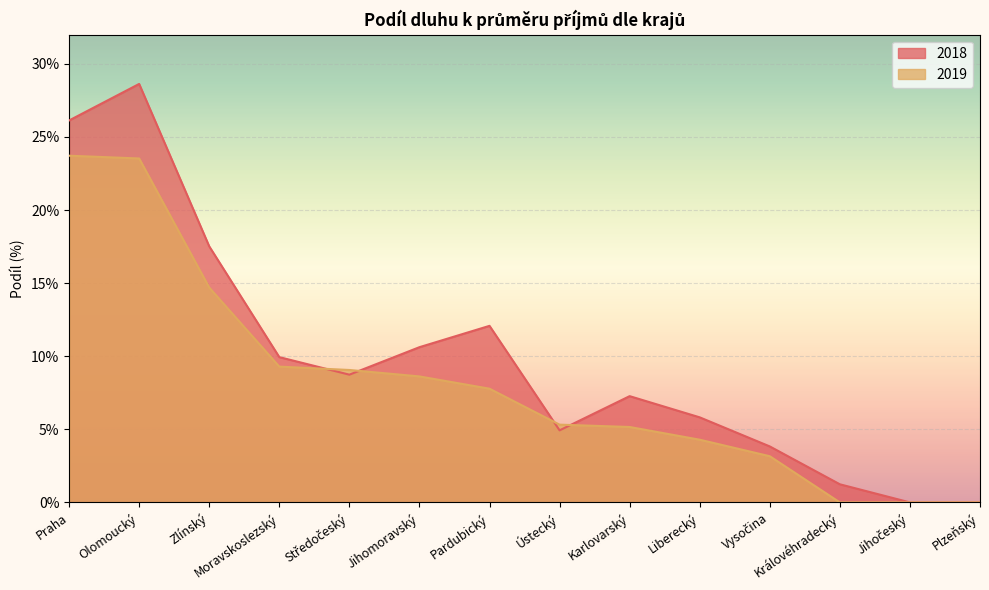

At which label does 2018 first exceed 8?

Praha